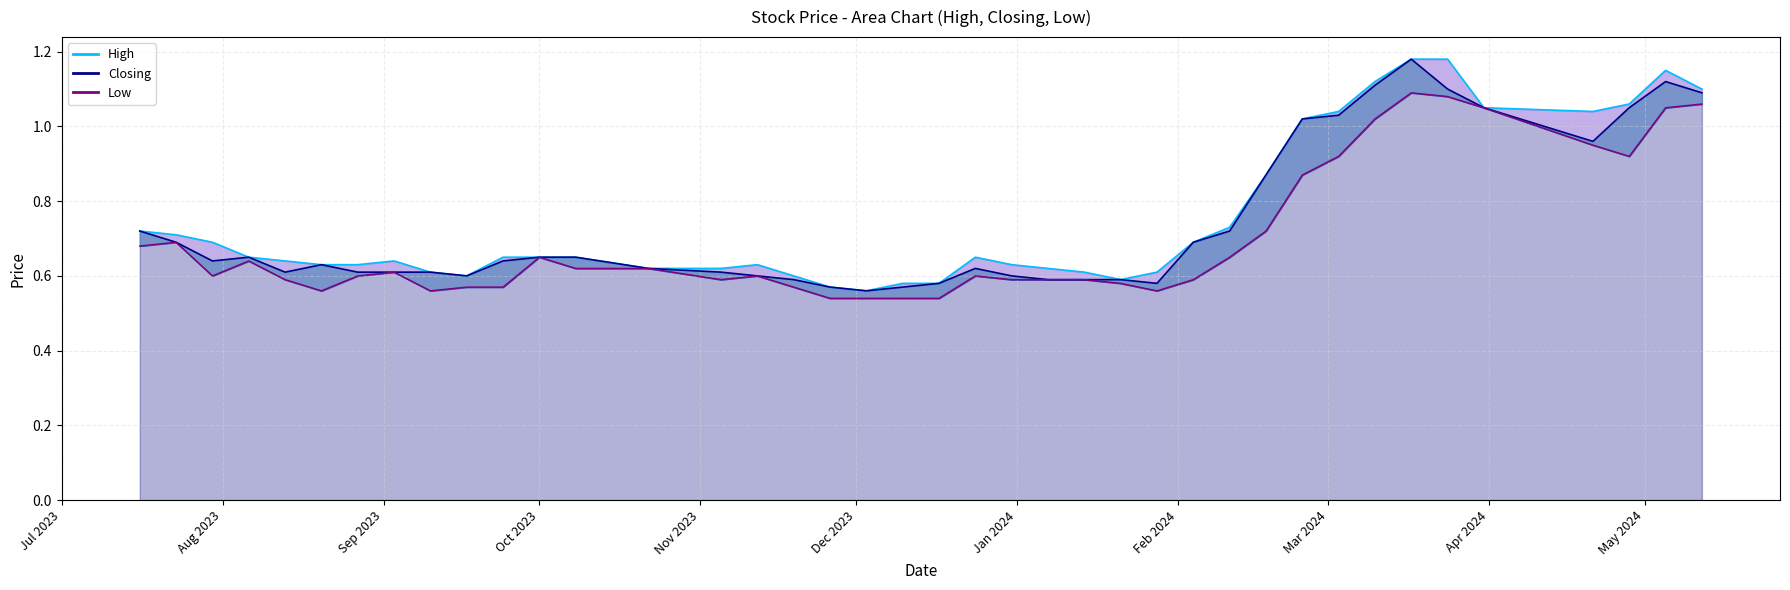

How many series are shown in this chart?

3